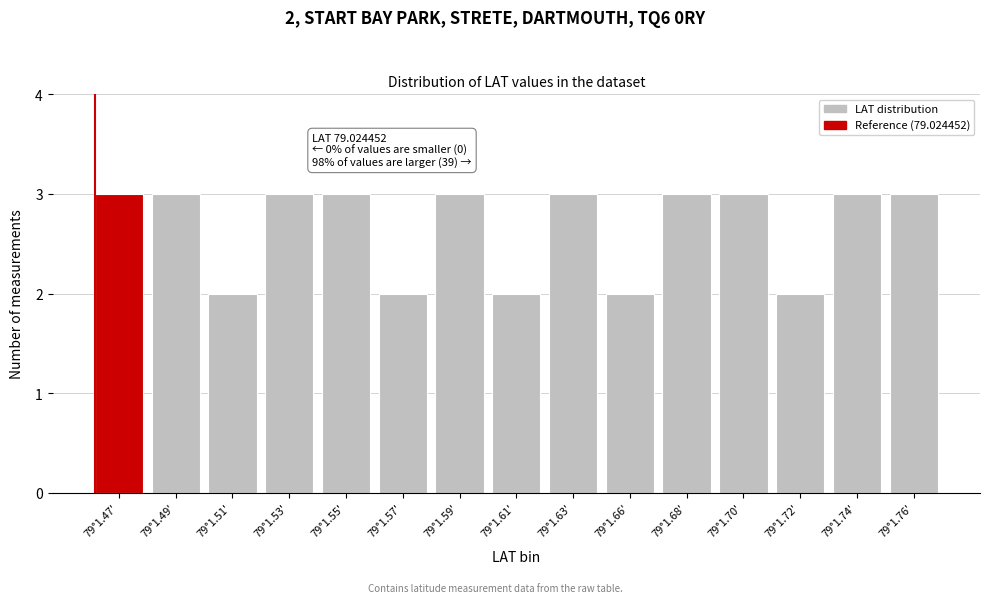

Reading left to right, extract all data points from this chart.

79°1.47'=3	79°1.49'=3	79°1.51'=2	79°1.53'=3	79°1.55'=3	79°1.57'=2	79°1.59'=3	79°1.61'=2	79°1.63'=3	79°1.66'=2	79°1.68'=3	79°1.70'=3	79°1.72'=2	79°1.74'=3	79°1.76'=3